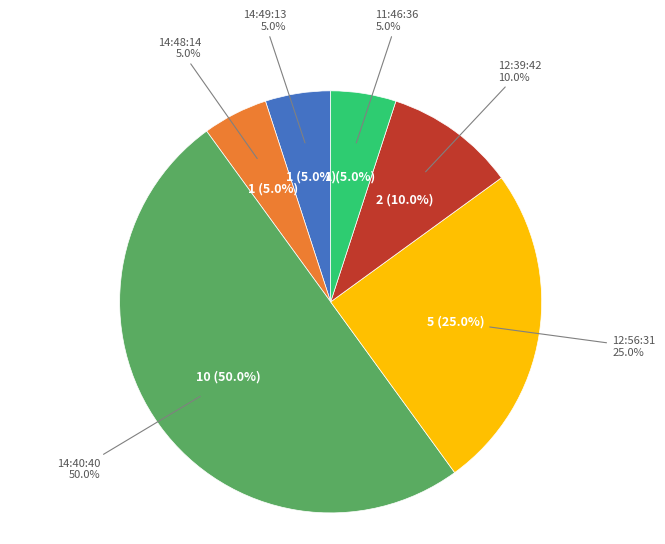

Which slice is the smallest?

14:49:13